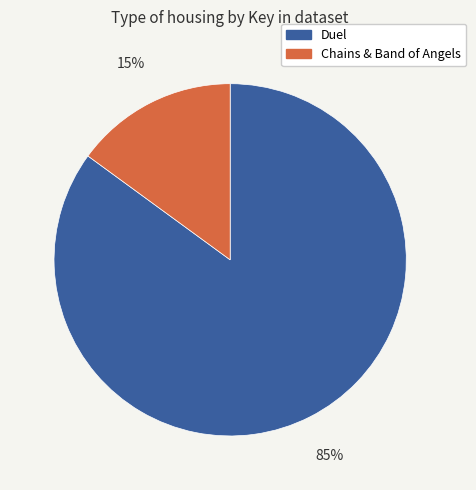

What is the smallest slice in the pie chart?

Chains & Band of Angels